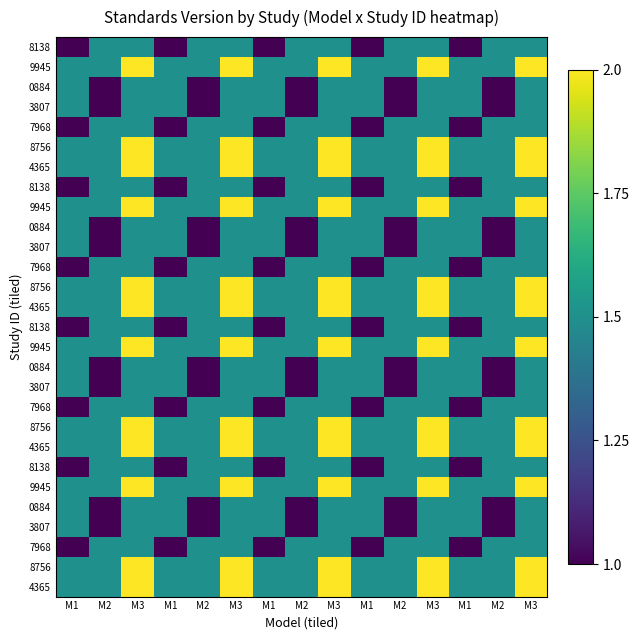

How many series are shown in this chart?

28